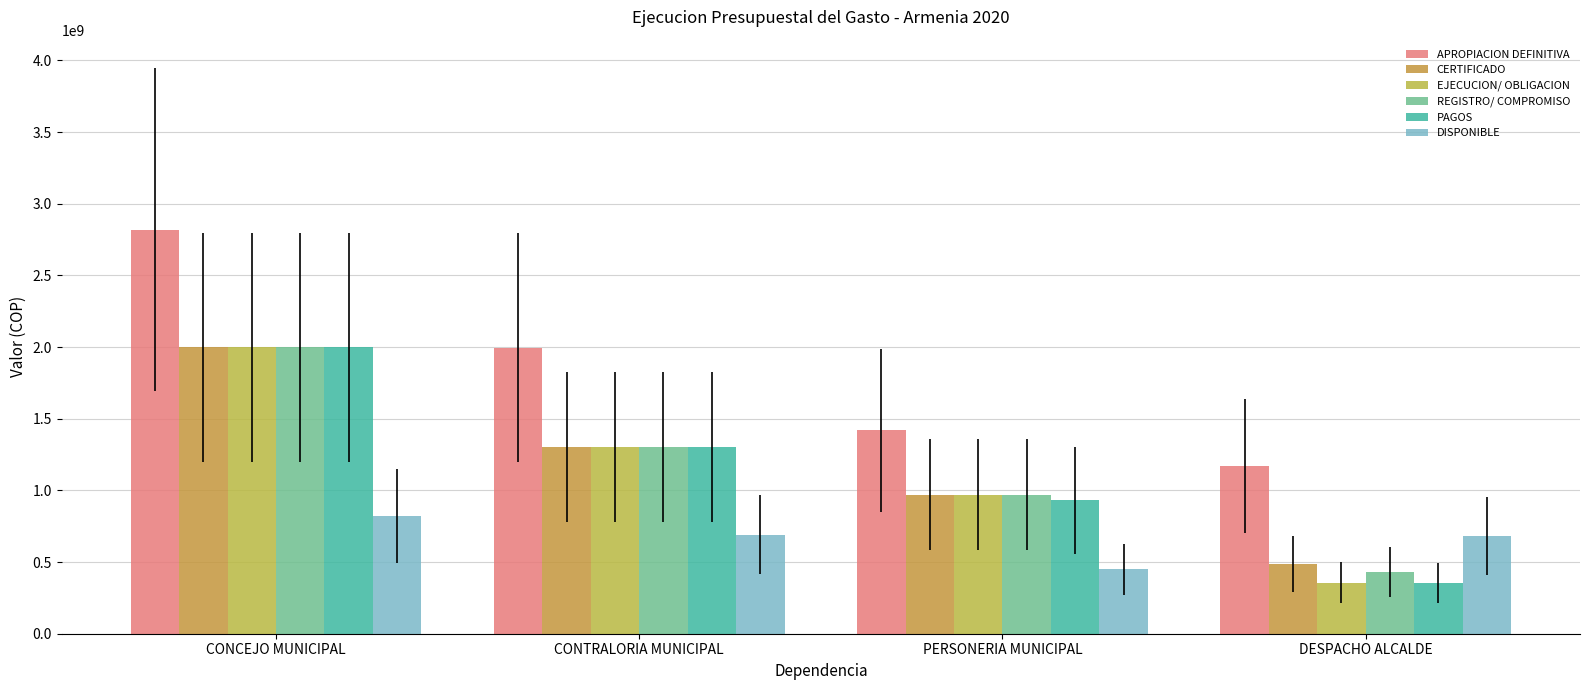

What is the label of the 4th bar from the right?

CONCEJO MUNICIPAL